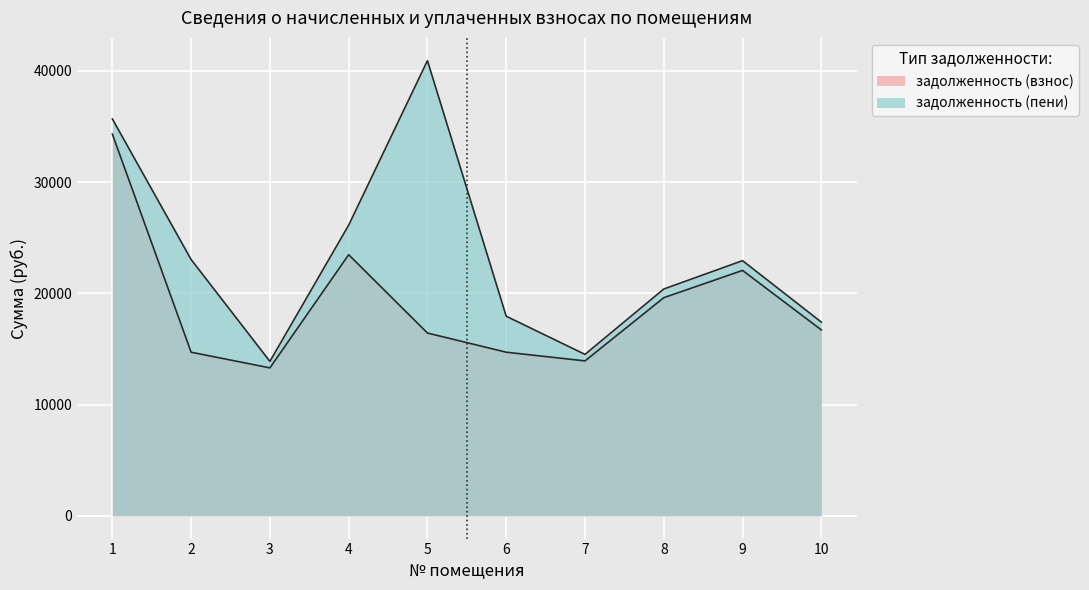

How many lines are shown in the chart?

2